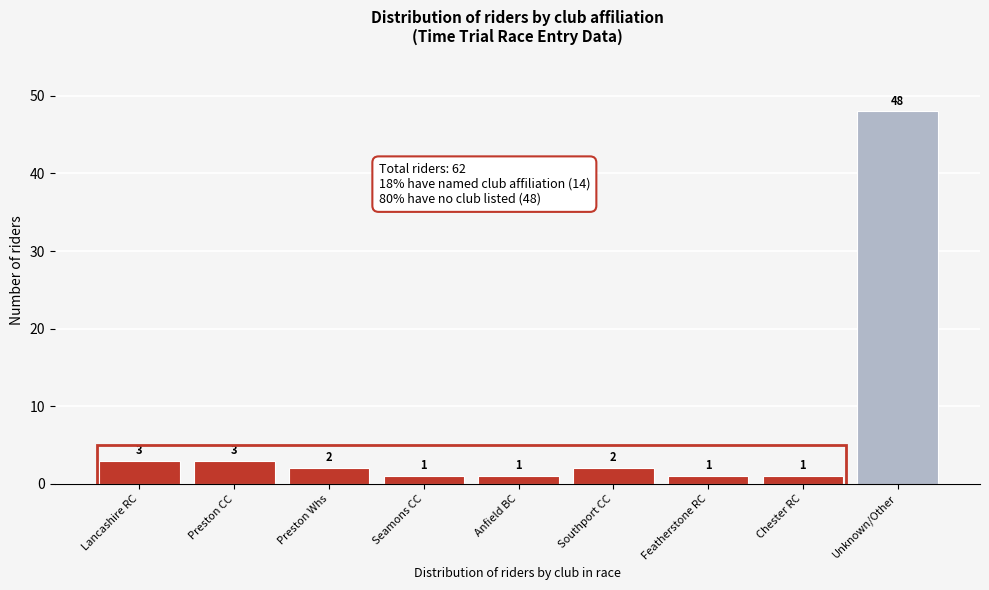

Reading left to right, extract all data points from this chart.

3	3	2	1	1	2	1	1	48